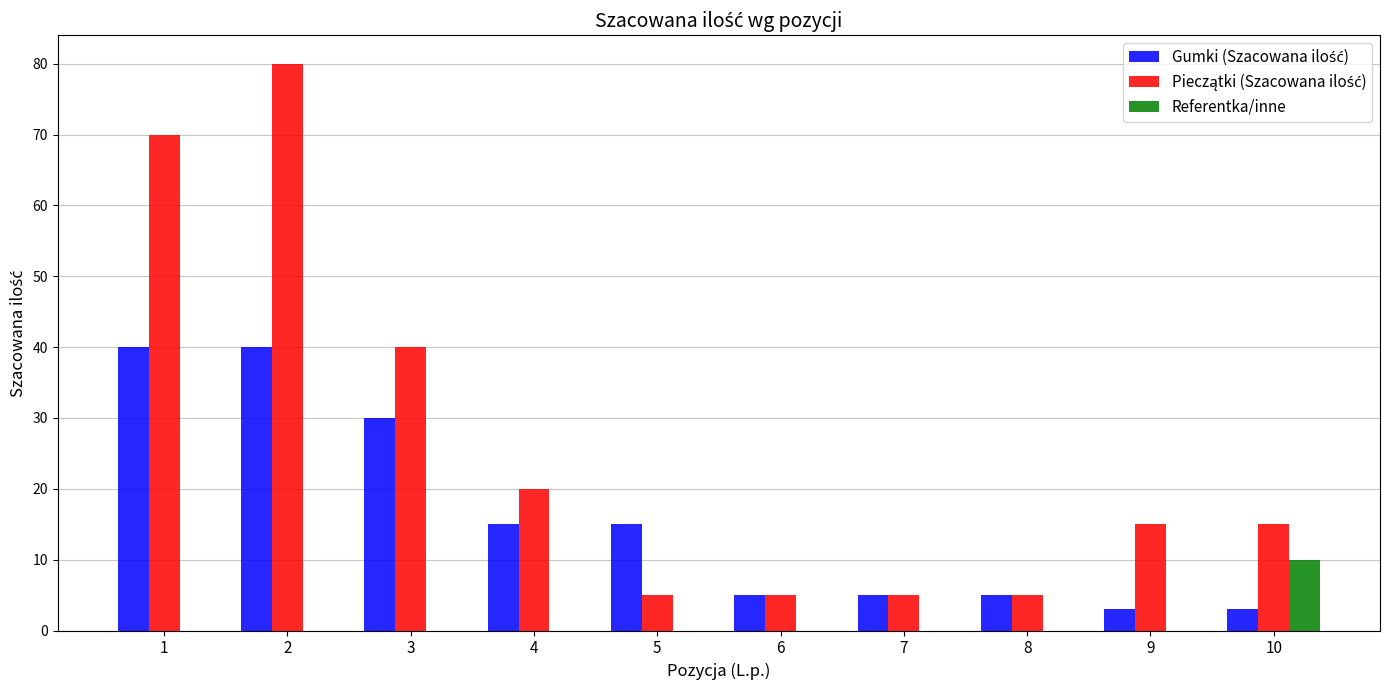

What is the total value across all series at 4?

35